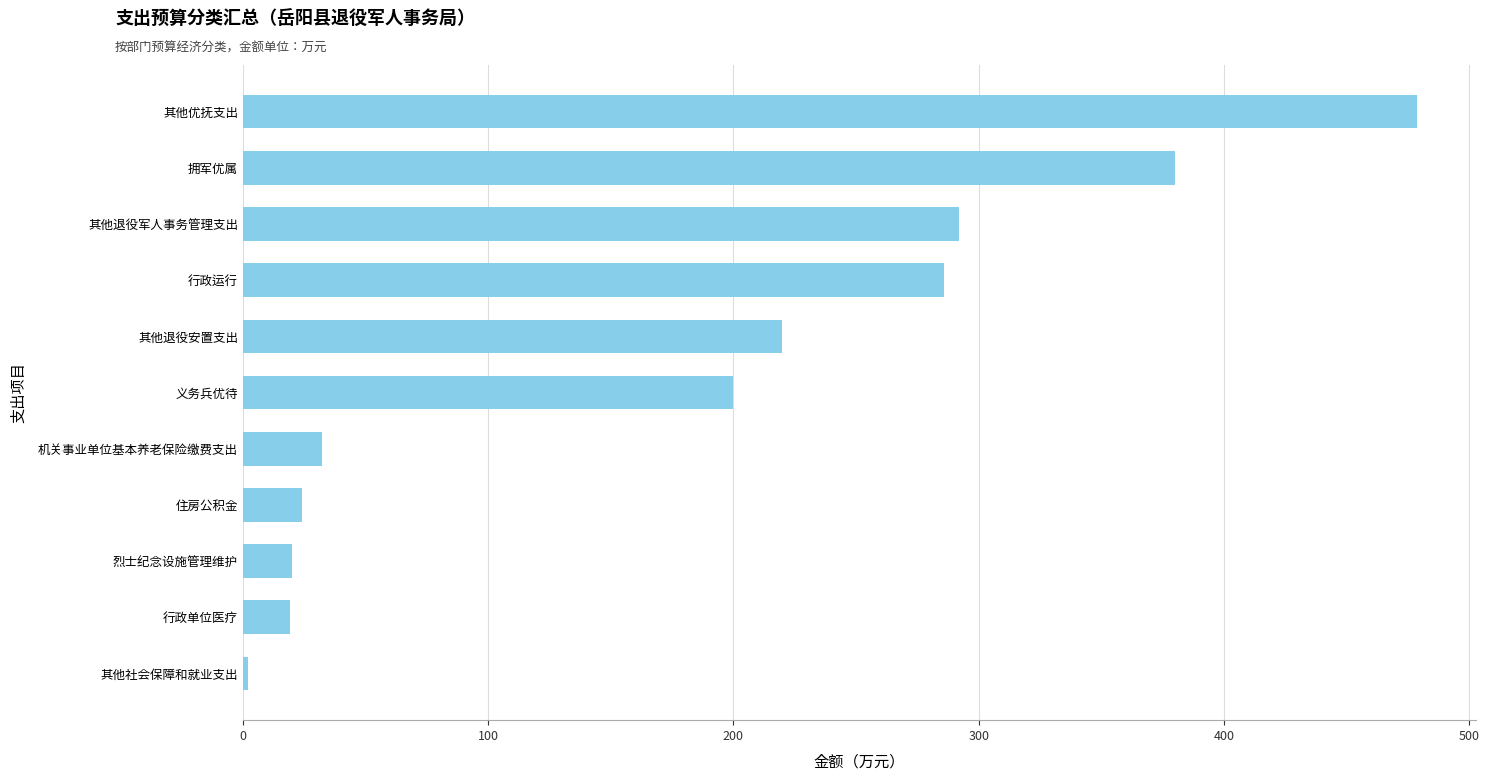

Is it true that the value at 拥军优属 is 380.0?

True